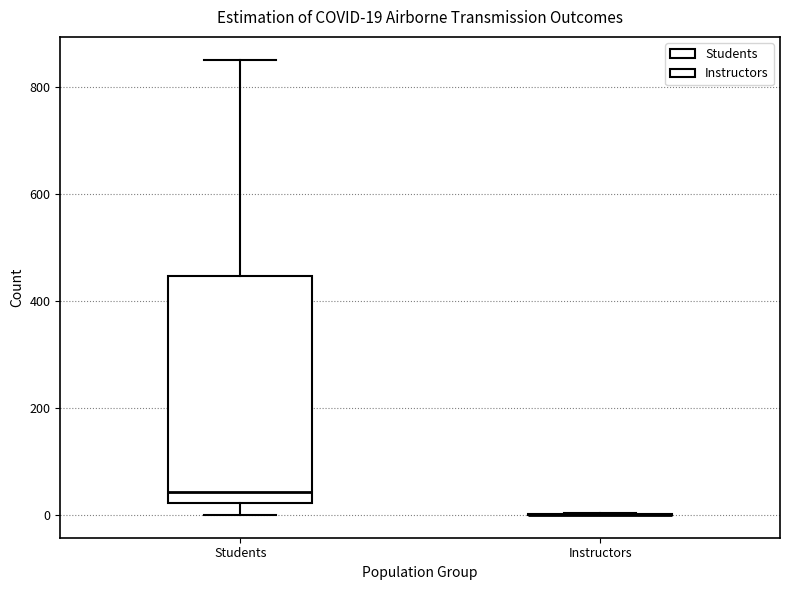

Comparing the boxes themselves (not the whiskers), which one is the tallest?

Students